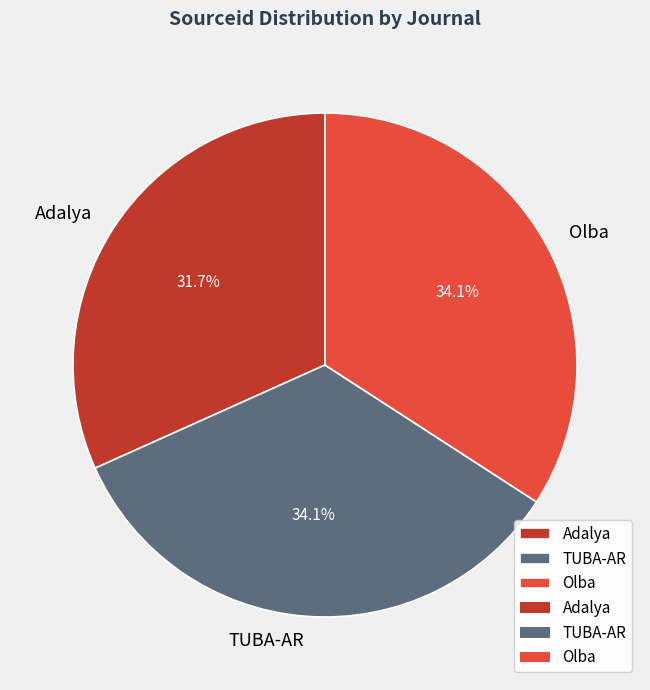

Is there a majority slice in this chart?

No